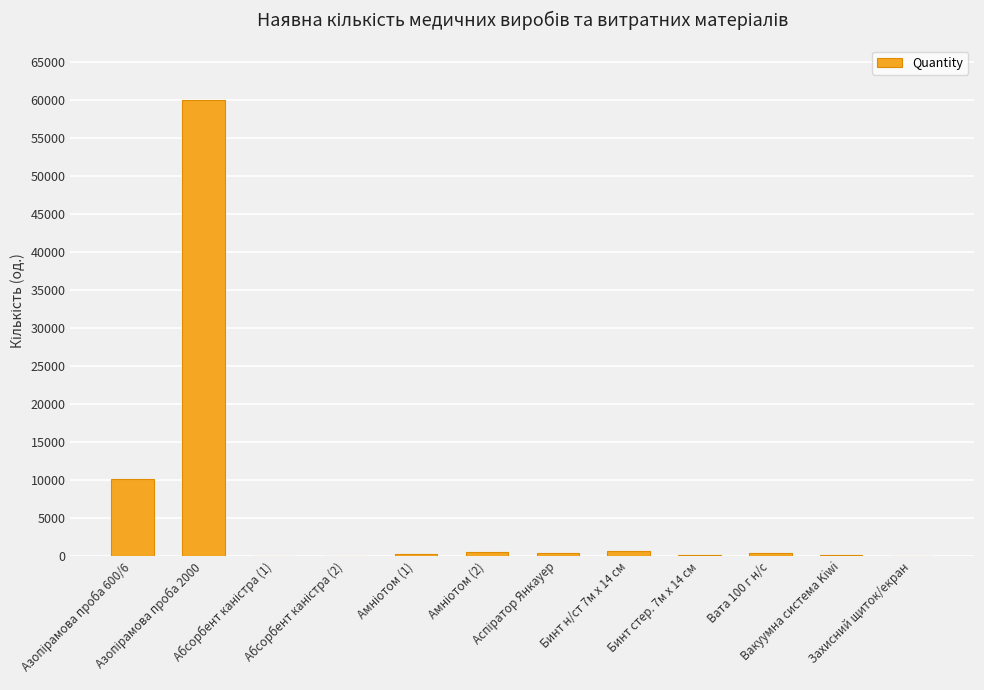

What is the sum of all values?

72539